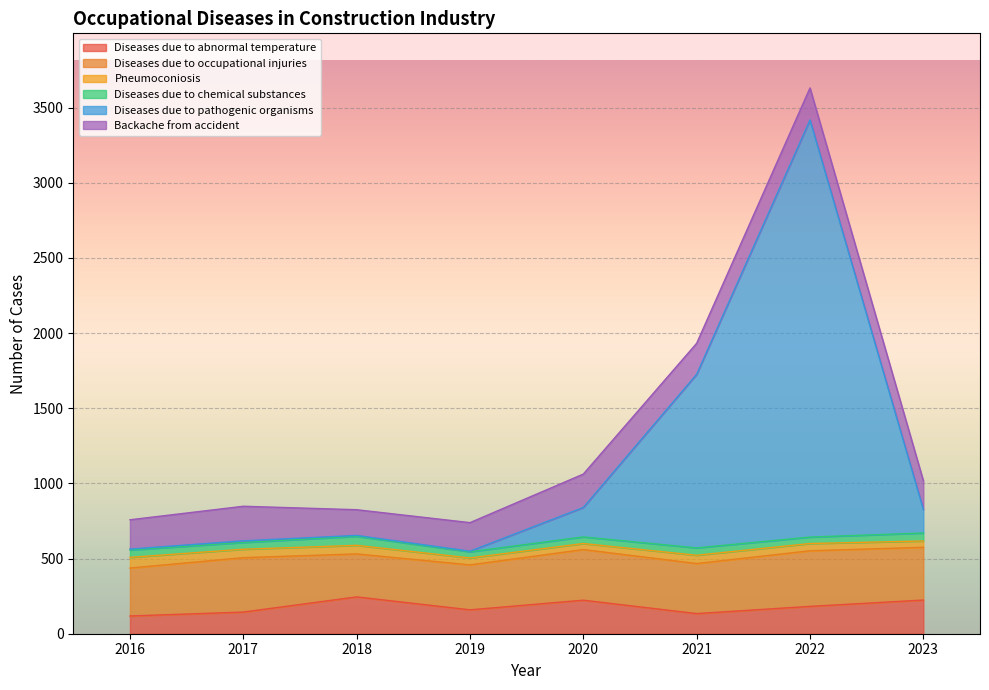

True or false: Diseases due to chemical substances has a value of 13 at 2019.

False